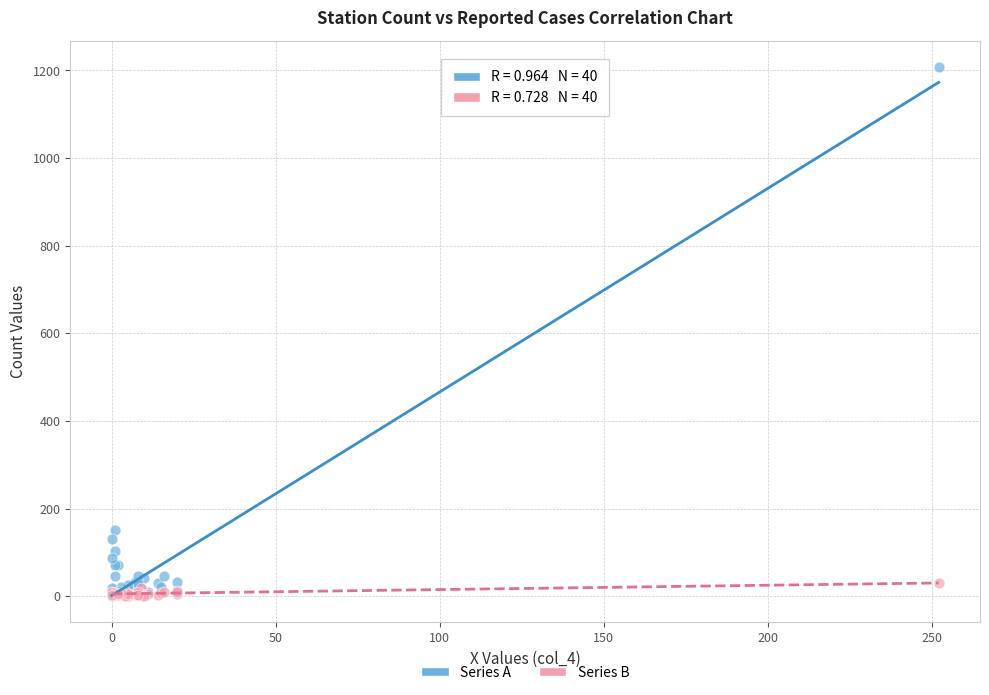

In the Series A series, what Y value is closest to 604?

150